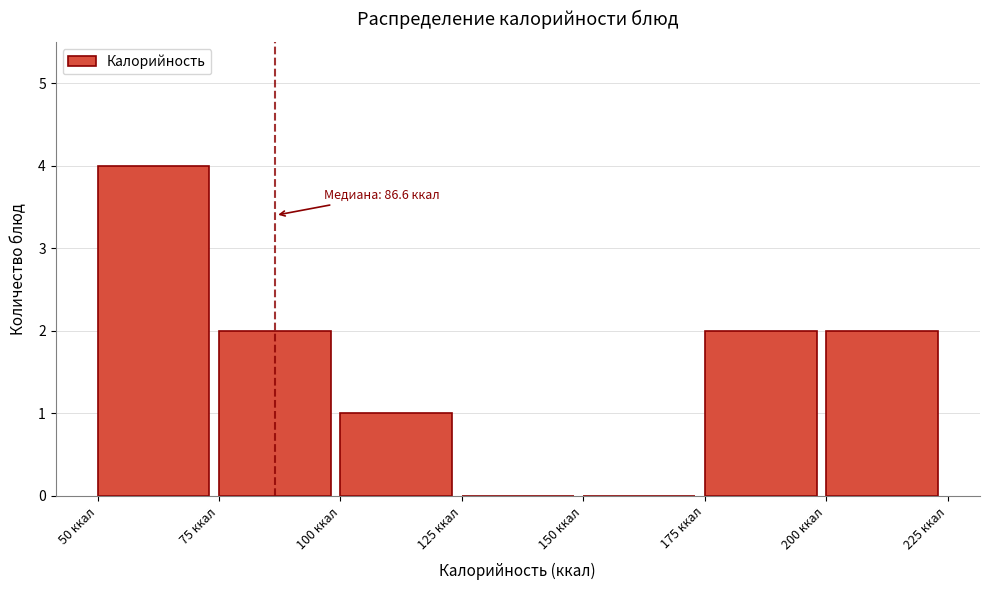

Which range on the x-axis has the tallest bar?

50 to 75